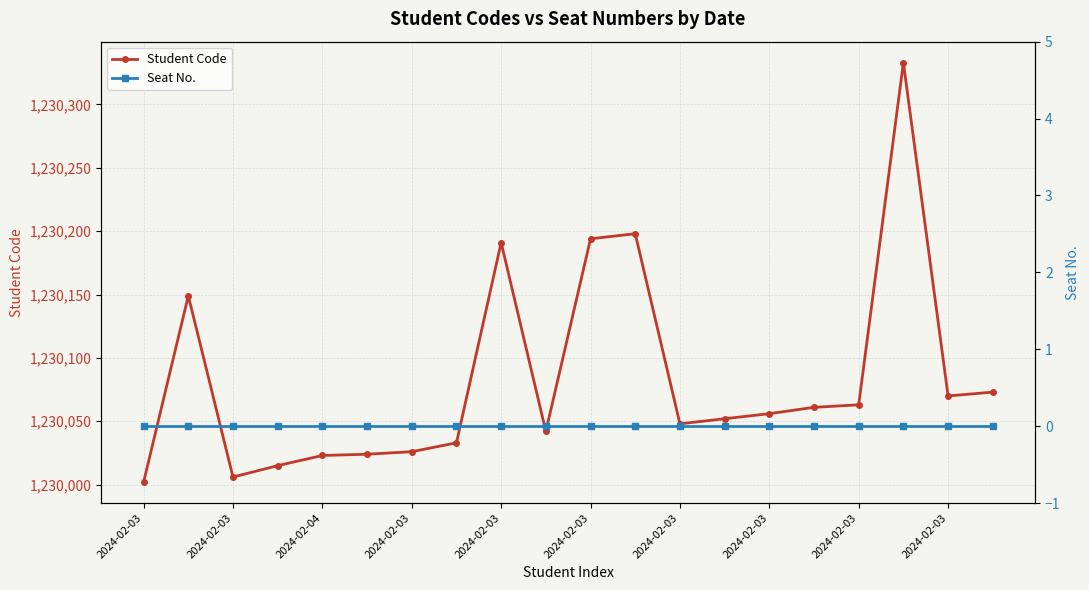

What is the total value across all series at 15?

1230061